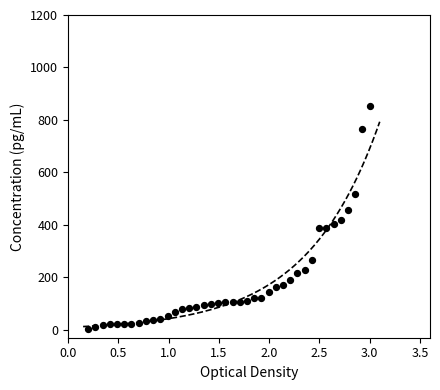

What is the range of X values (max minus min)?

2.8